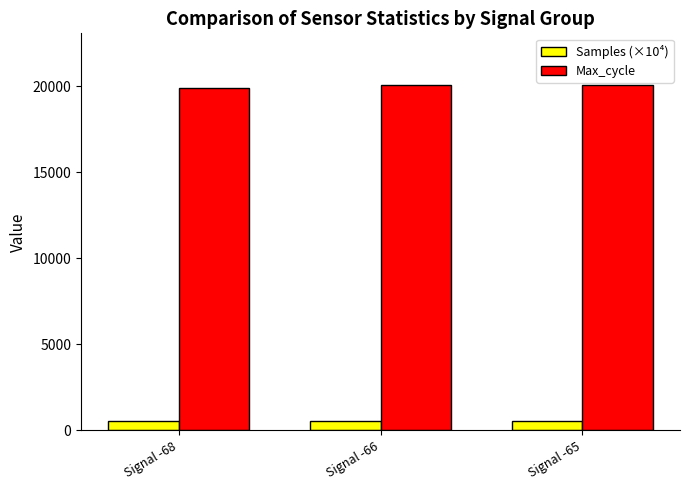

Rank the series at Signal -66 from highest to lowest value.

Max_cycle, Samples (×10⁴)